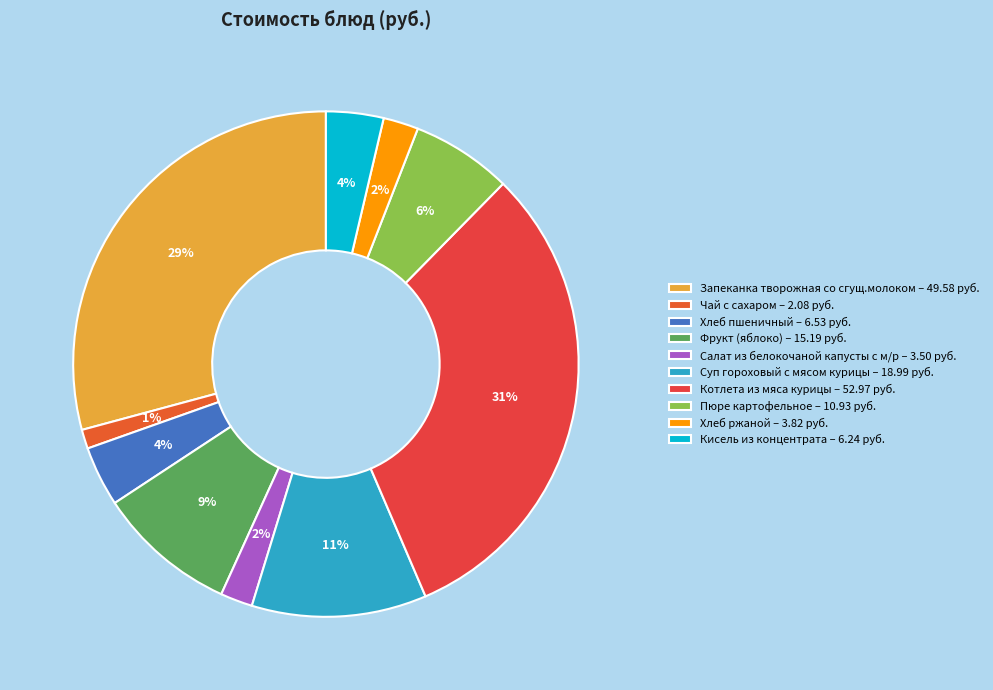

What is the largest slice in the pie chart?

Котлета из мяса курицы